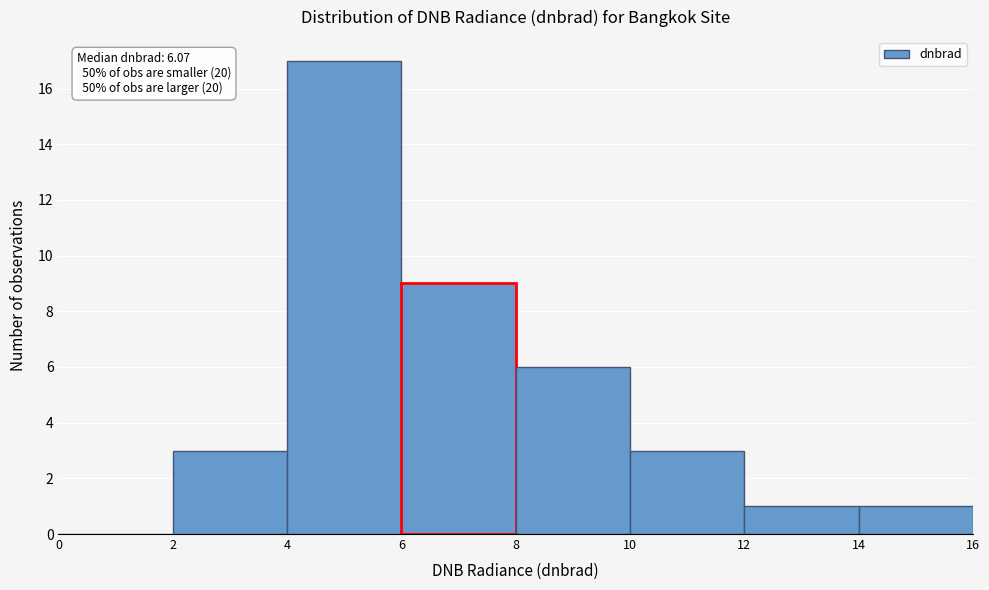

Which range on the x-axis has the tallest bar?

4 to 6